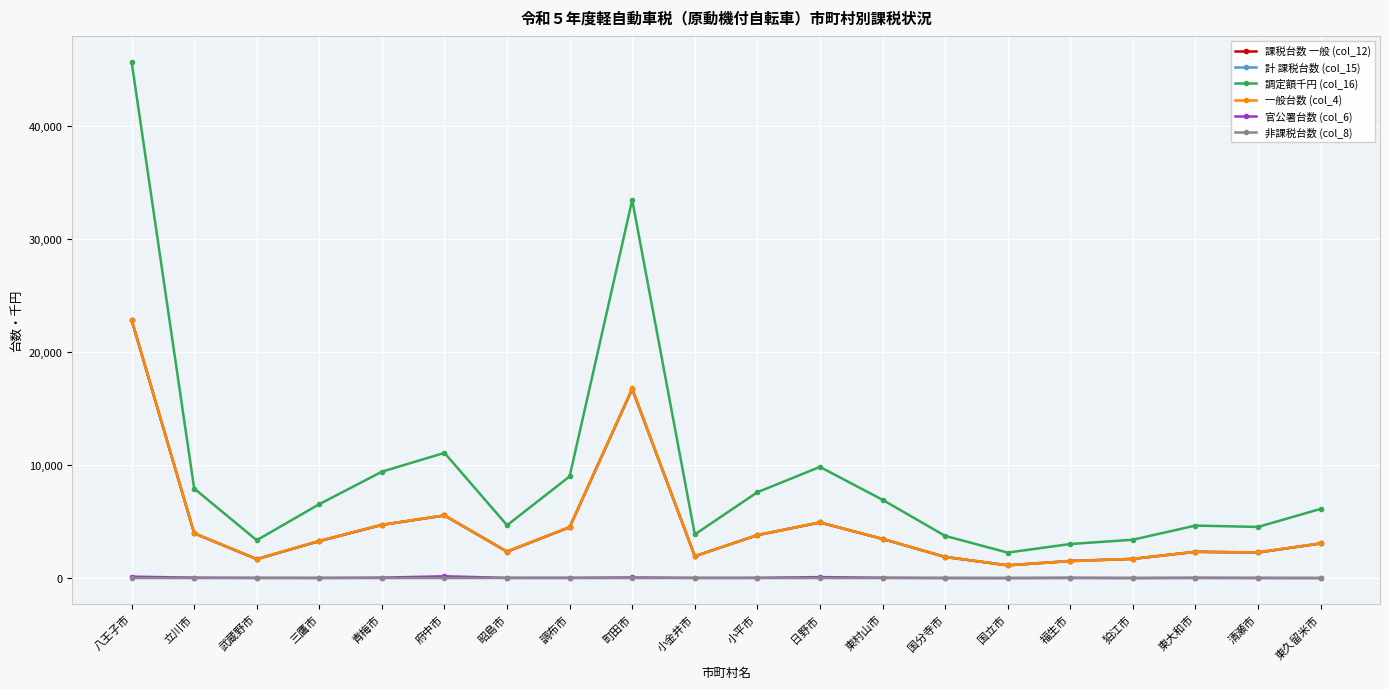

Which series has the largest range (max minus min)?

調定額千円 (col_16)